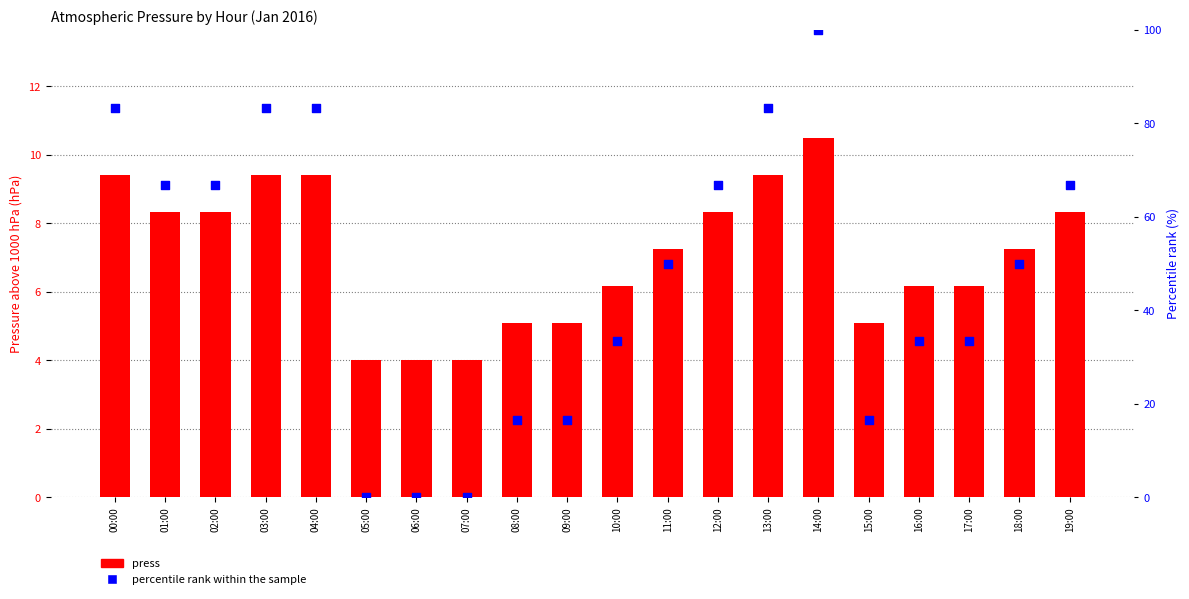

What is the total value across all series at 10:00?

39.5